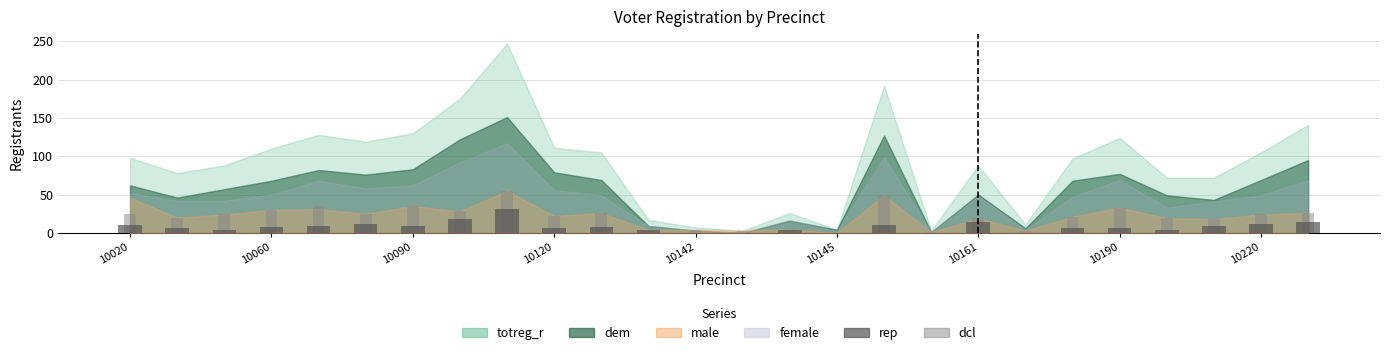

Reading right to left, list all the values displayed in this chart.

rep: 14	11	9	4	7	6	0	14	0	10	0	4	0	0	4	8	6	31	18	9	12	9	8	4	7	10
dcl: 26	24	18	19	33	21	3	19	1	49	0	5	3	4	4	26	22	55	28	35	25	35	30	24	20	24